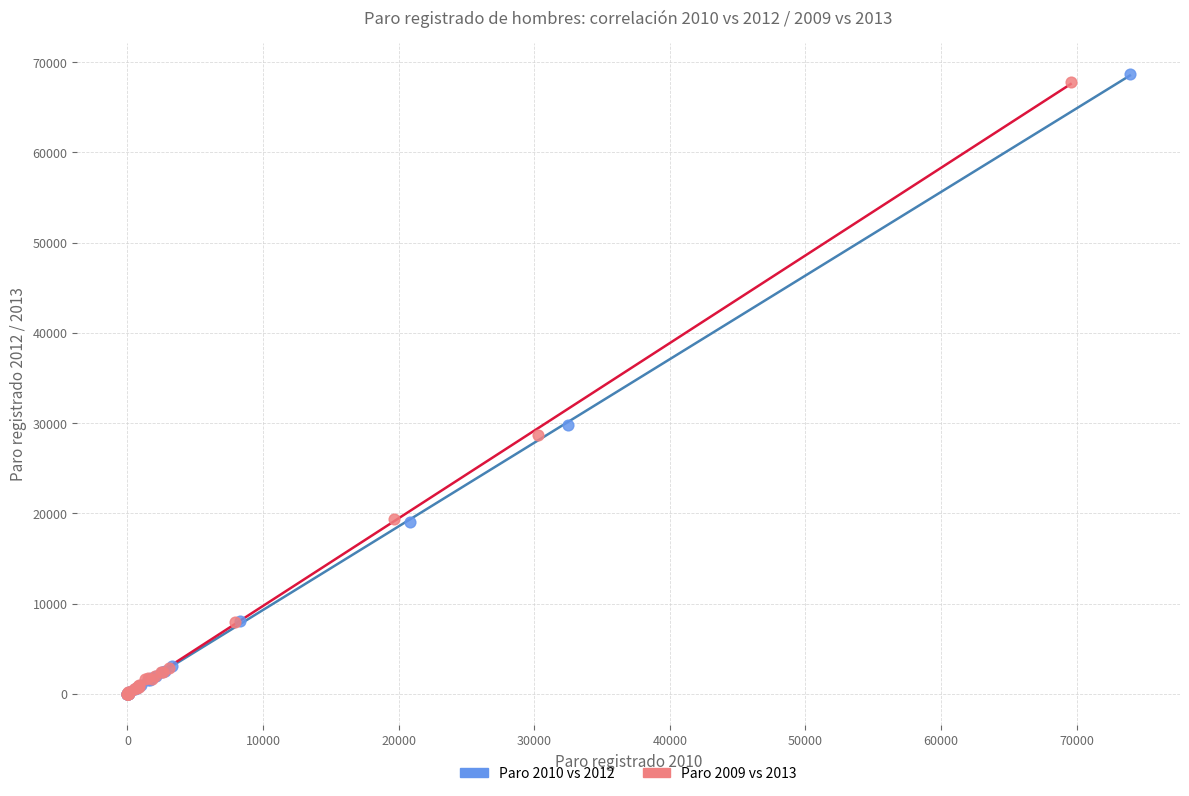

Which series has the largest Y range (max minus min)?

Paro 2010 vs 2012